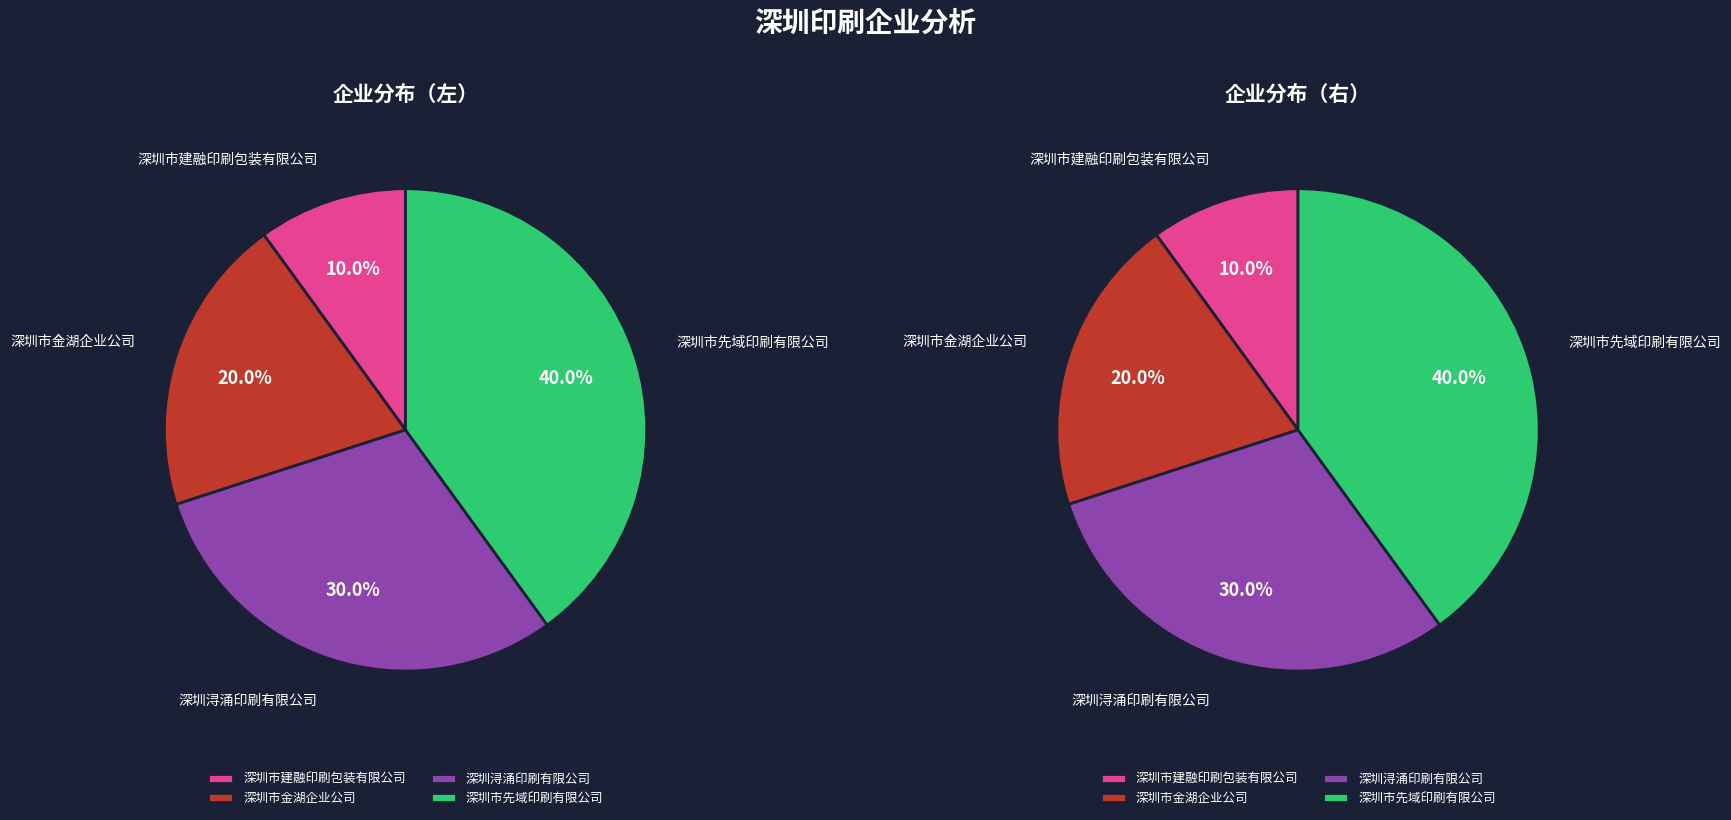

Count the number of slices in the pie.

4